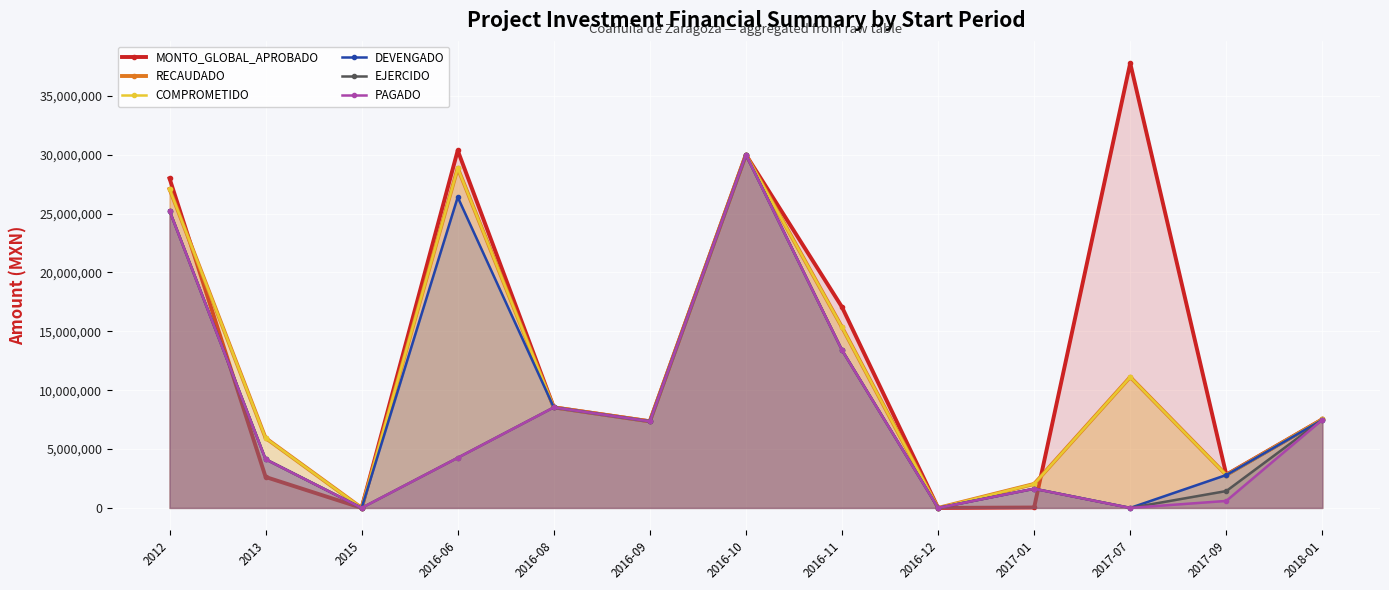

True or false: RECAUDADO and PAGADO intersect in this chart.

False